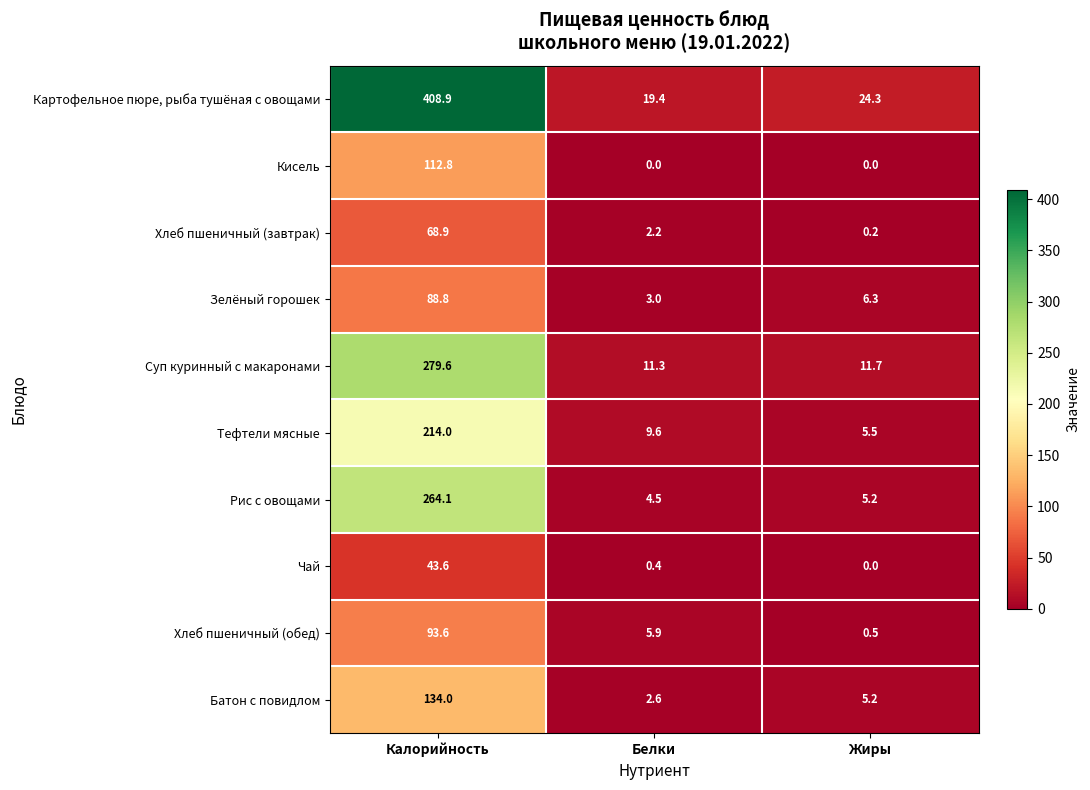

At which label does Рис с овощами reach its minimum?

Белки